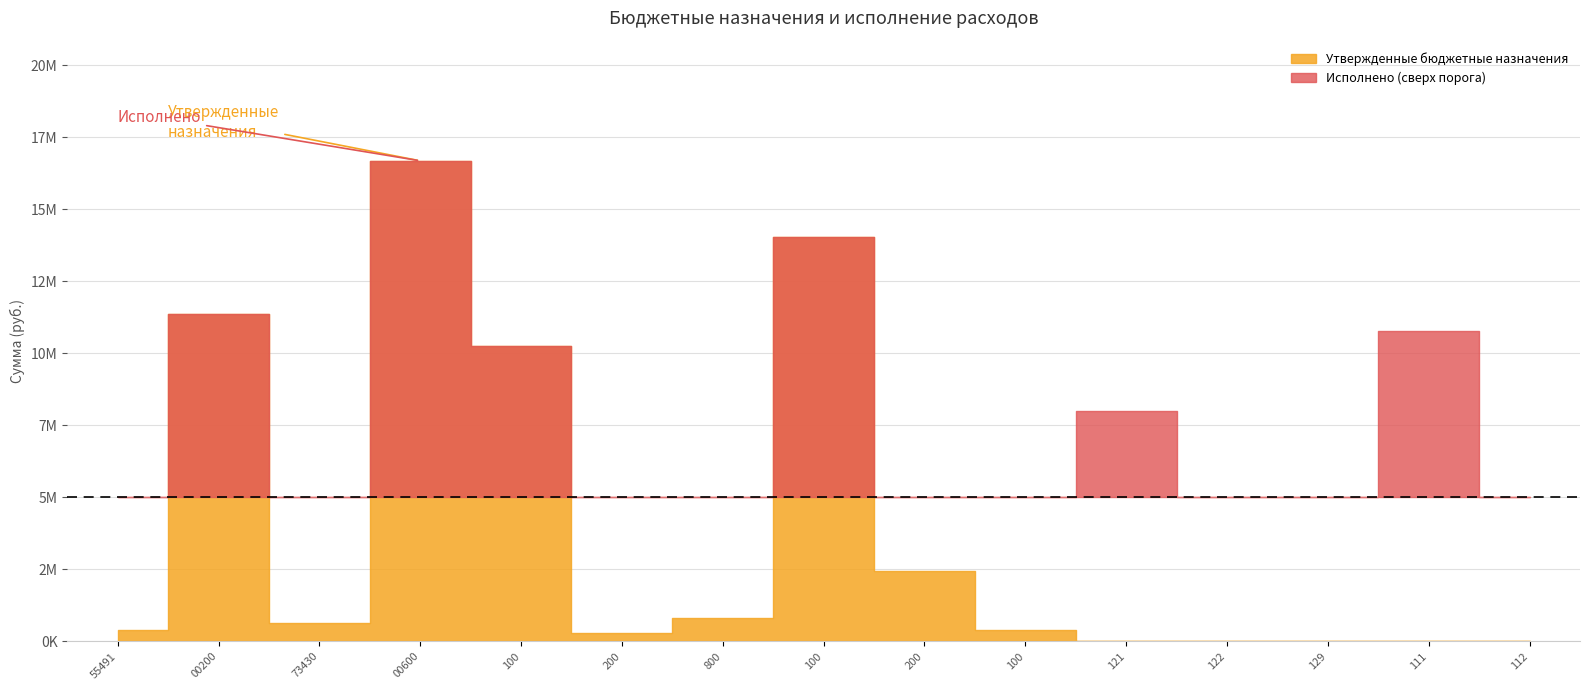

At which category does the chart reach its peak across all series?

903 0113 Ч5 Э 01 00600